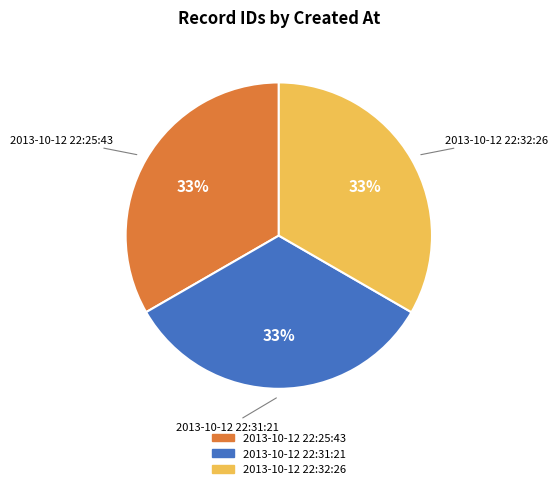

The 2013-10-12 22:25:43 slice represents 45% of the pie. True or false?

False